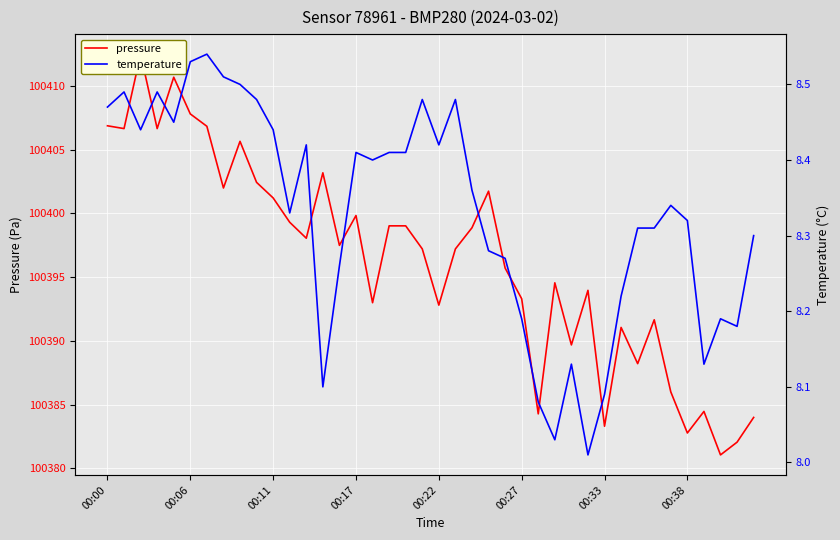

What is the maximum value for pressure?

100412.5